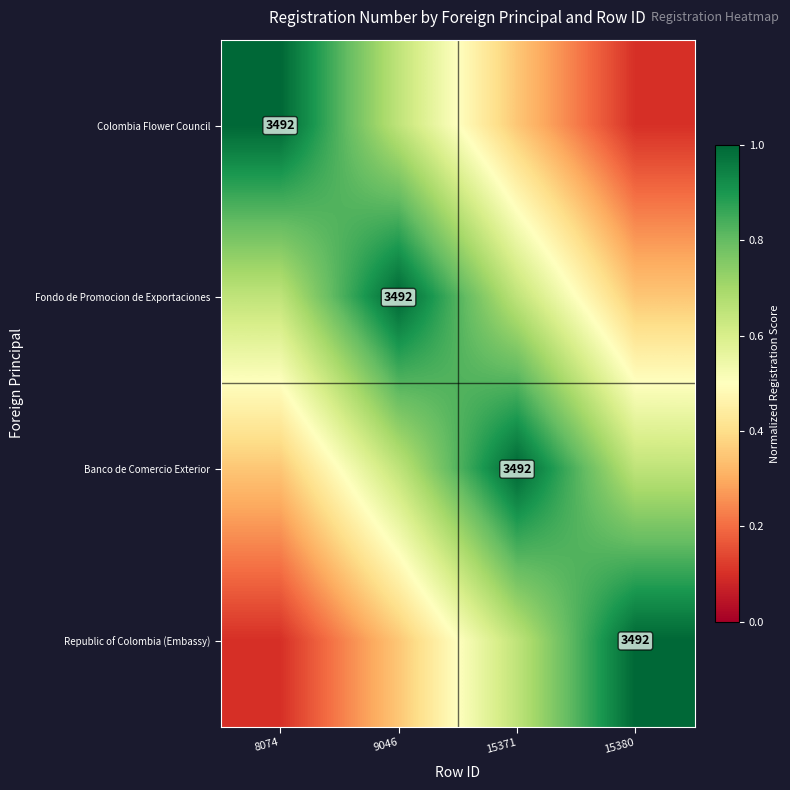

Is the value of Fondo de Promocion de Exportaciones at 8074 greater than the value of Colombia Flower Council at 9046?

No